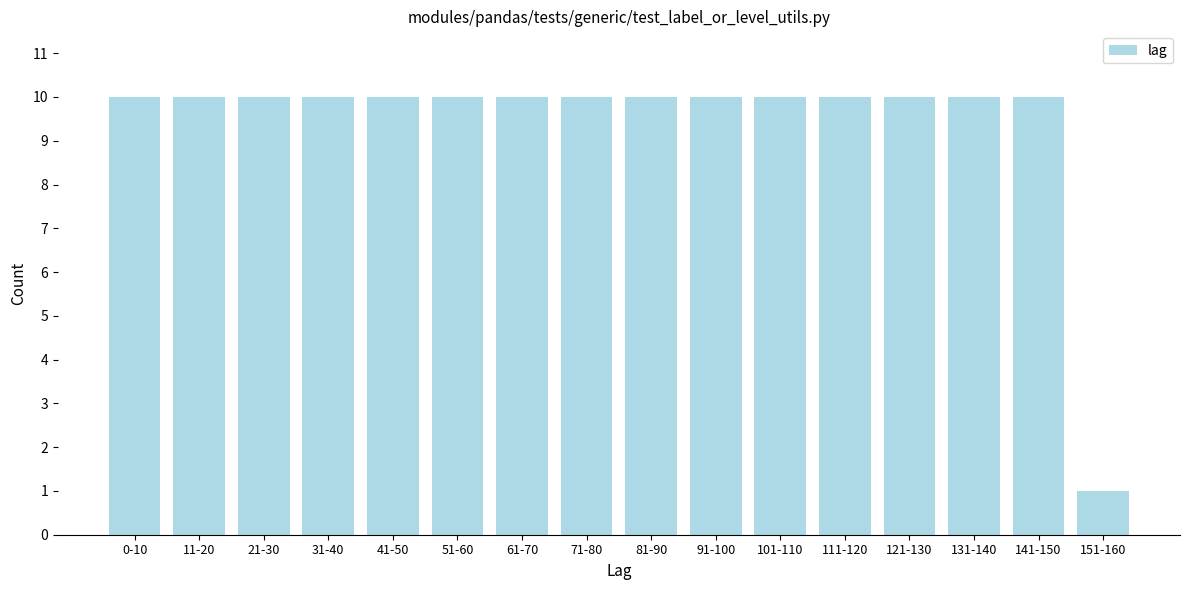

Reading left to right, what are all the values shown in this chart?

0-10=10	11-20=10	21-30=10	31-40=10	41-50=10	51-60=10	61-70=10	71-80=10	81-90=10	91-100=10	101-110=10	111-120=10	121-130=10	131-140=10	141-150=10	151-160=1